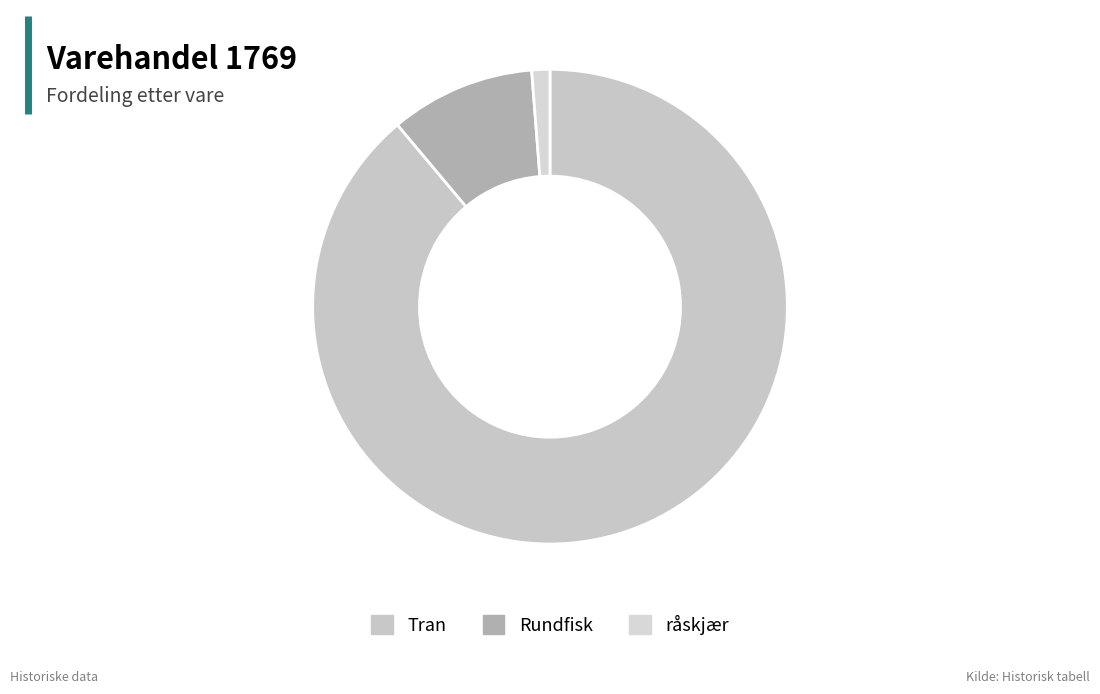

What percentage is NOT represented by Rundfisk?

90.1%